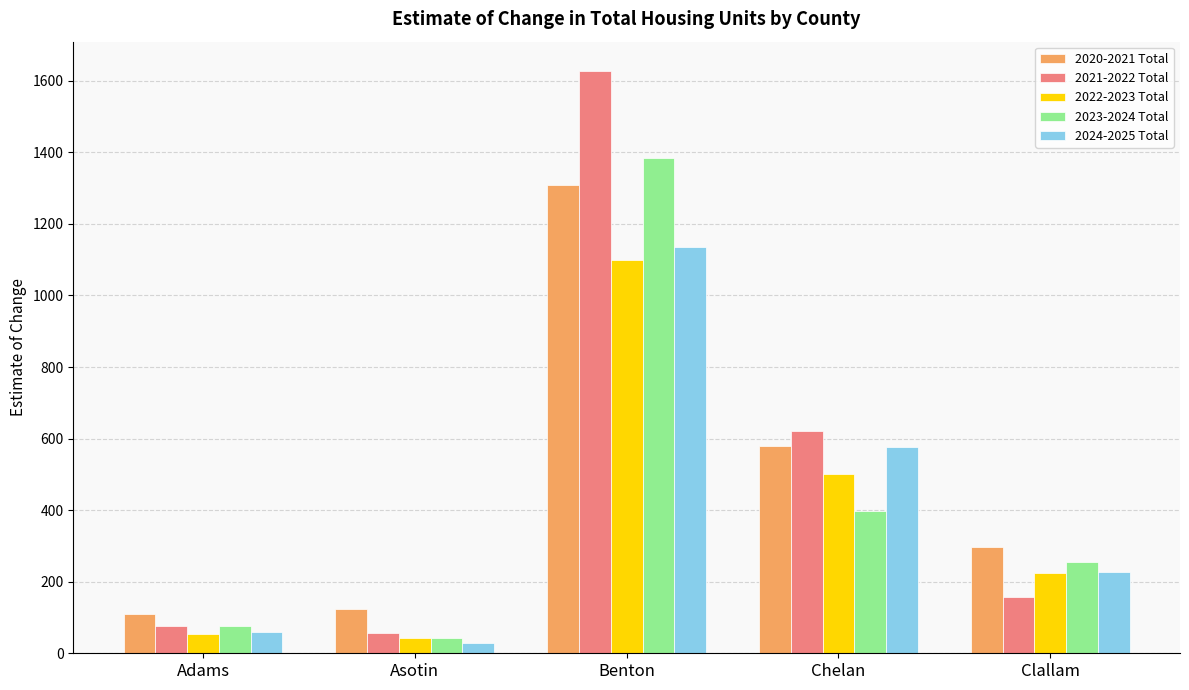

Is the value of 2022-2023 Total at Clallam greater than the value of 2023-2024 Total at Adams?

Yes